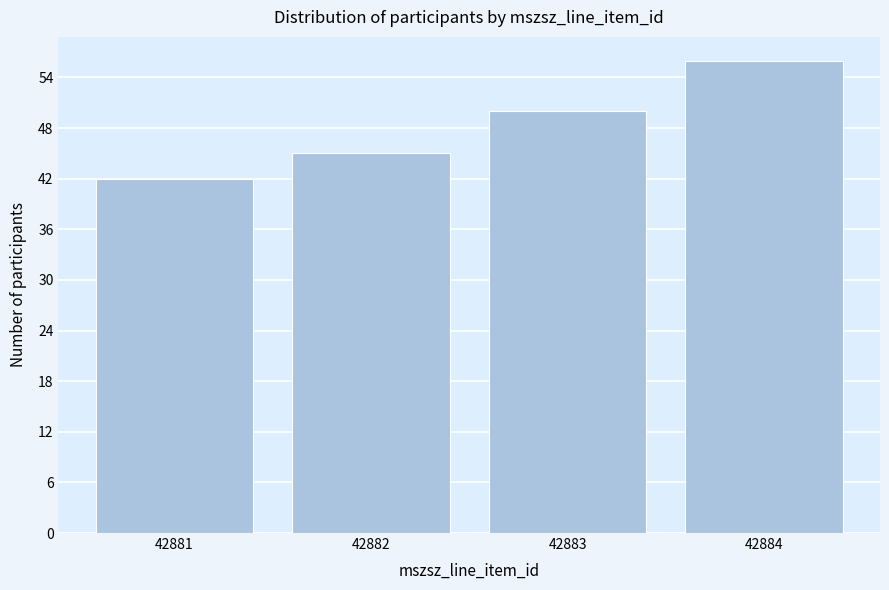

Reading left to right, what are all the values shown in this chart?

42881=42	42882=45	42883=50	42884=56